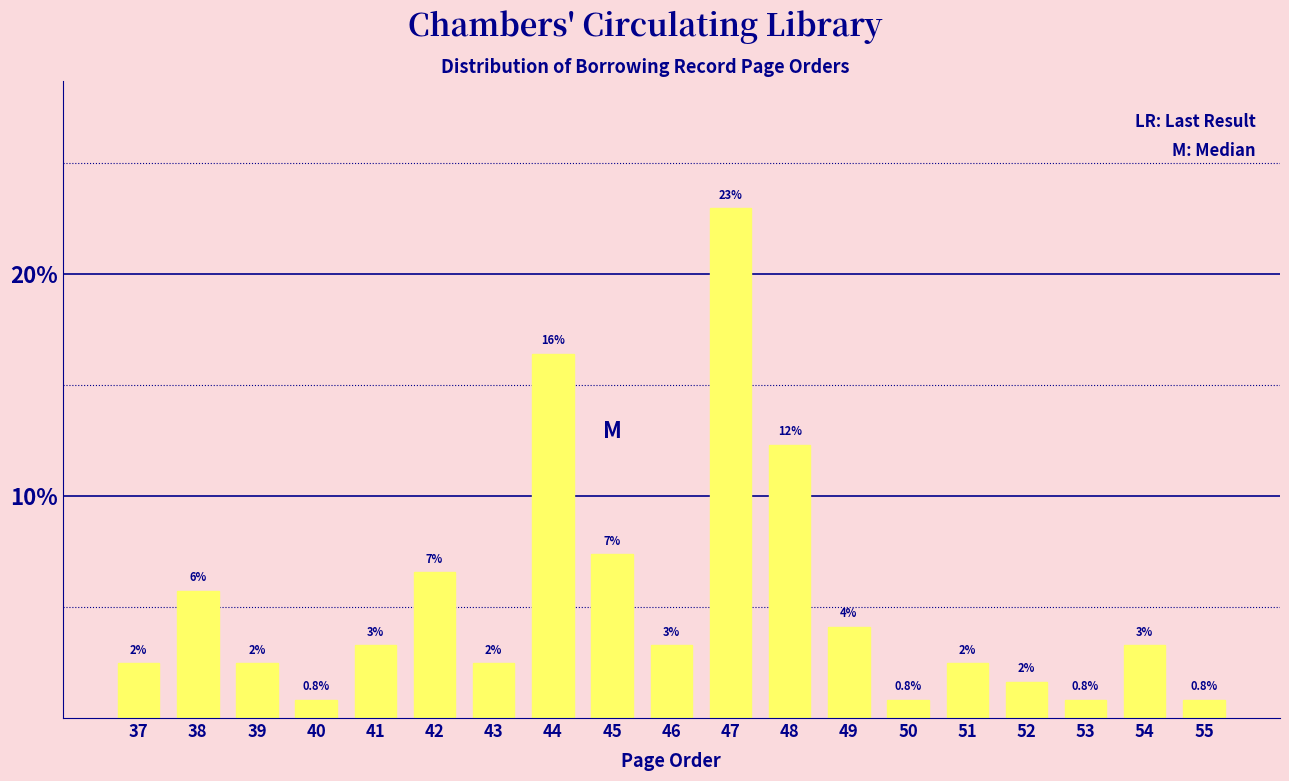

How many bars are there in total?

19